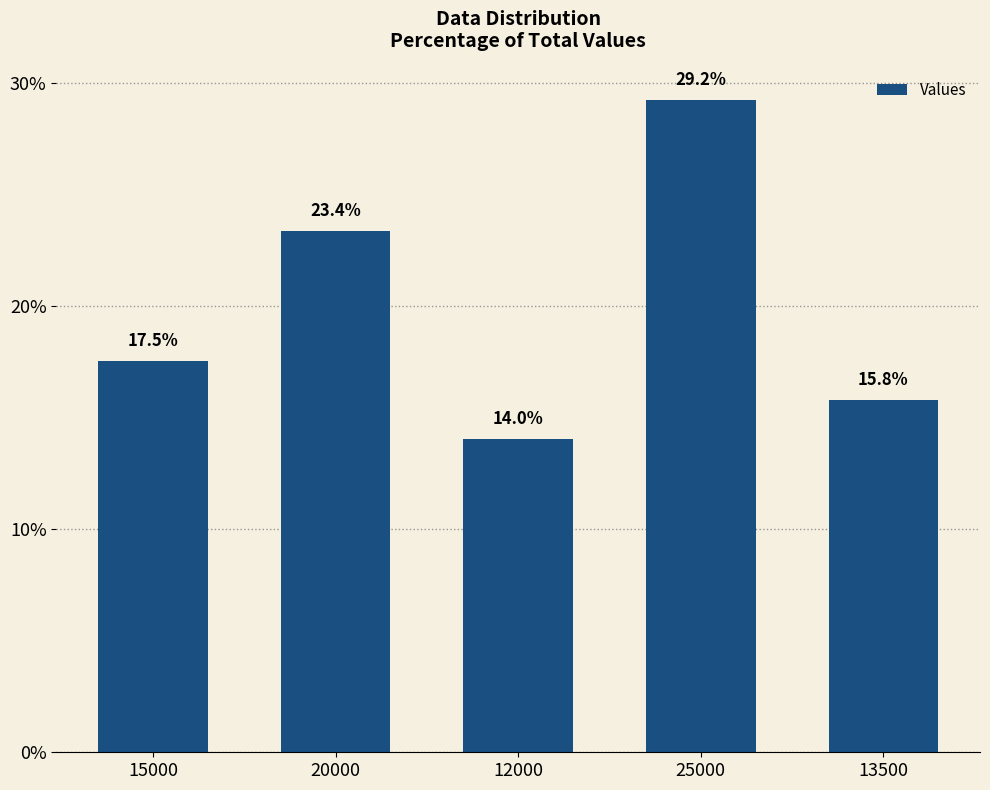

Which has a higher value, 20000 or 12000?

20000